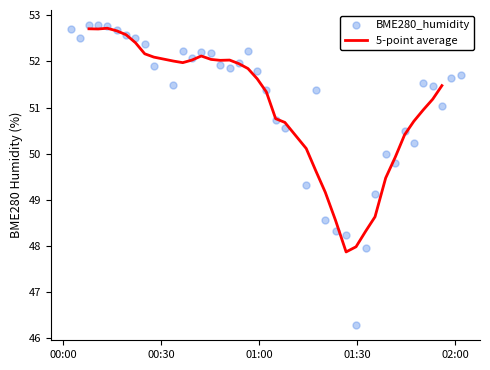

Which series has the largest total across all categories?

BME280_humidity